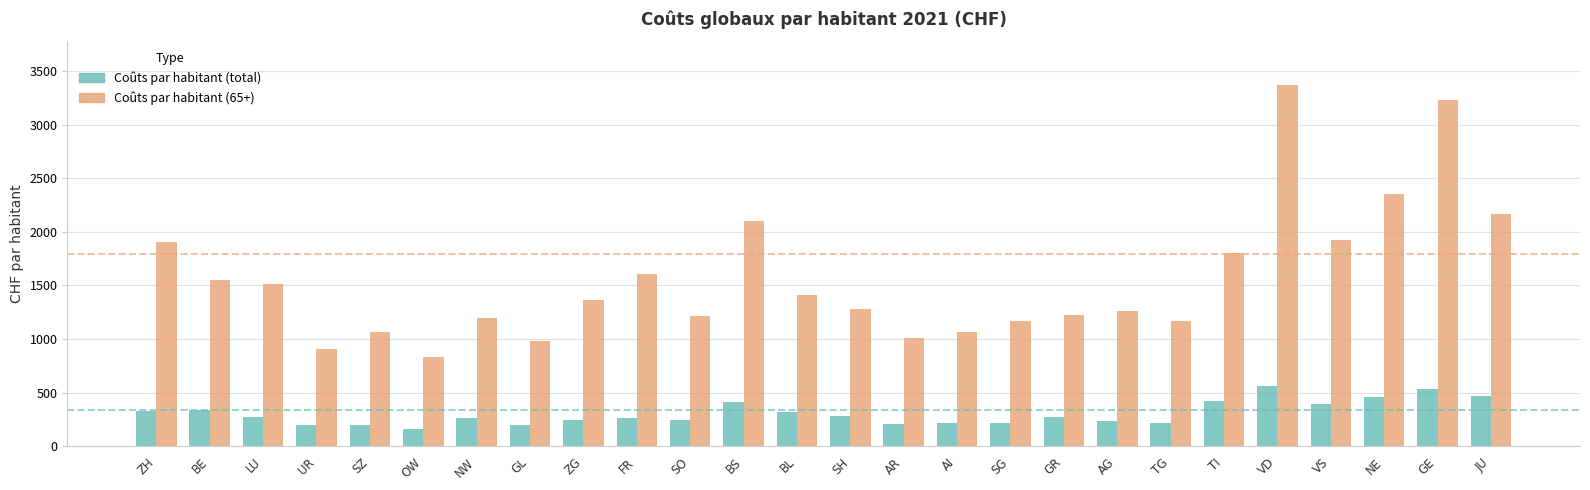

What is the difference between the maximum and second lowest values in the Coûts par habitant (65+) series?

2465.2